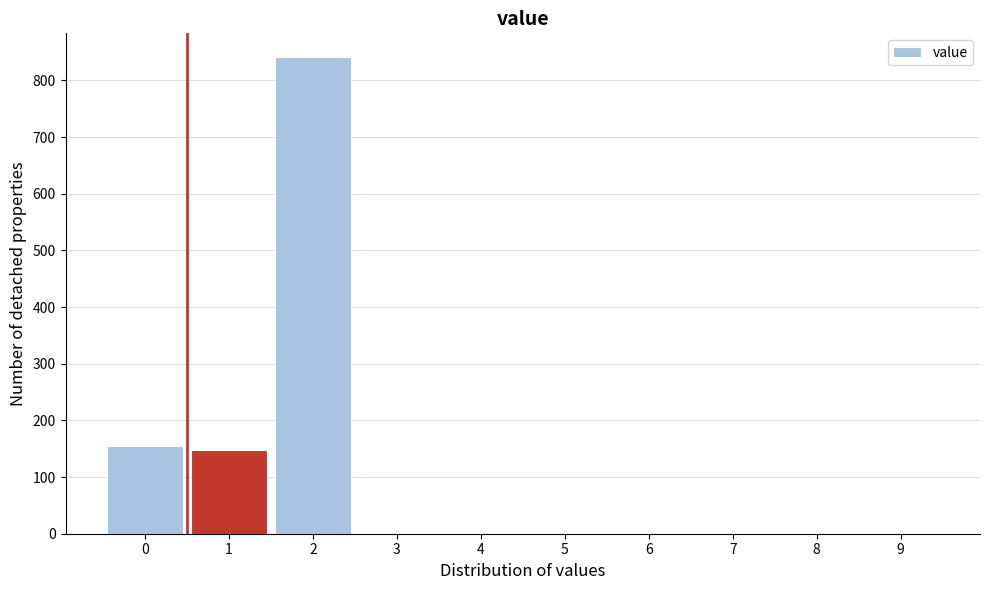

Reading right to left, list all the values displayed in this chart.

9=0	8=0	7=0	6=0	5=0	4=0	3=0	2=841	1=147	0=154